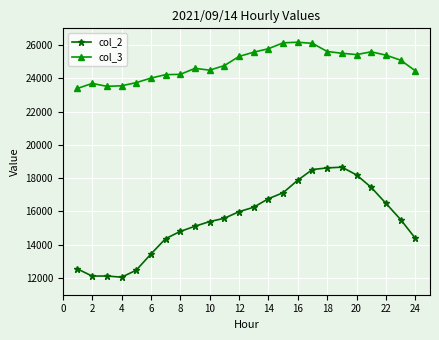

What is the value of the col_2 point at the 15th from the left?

17126